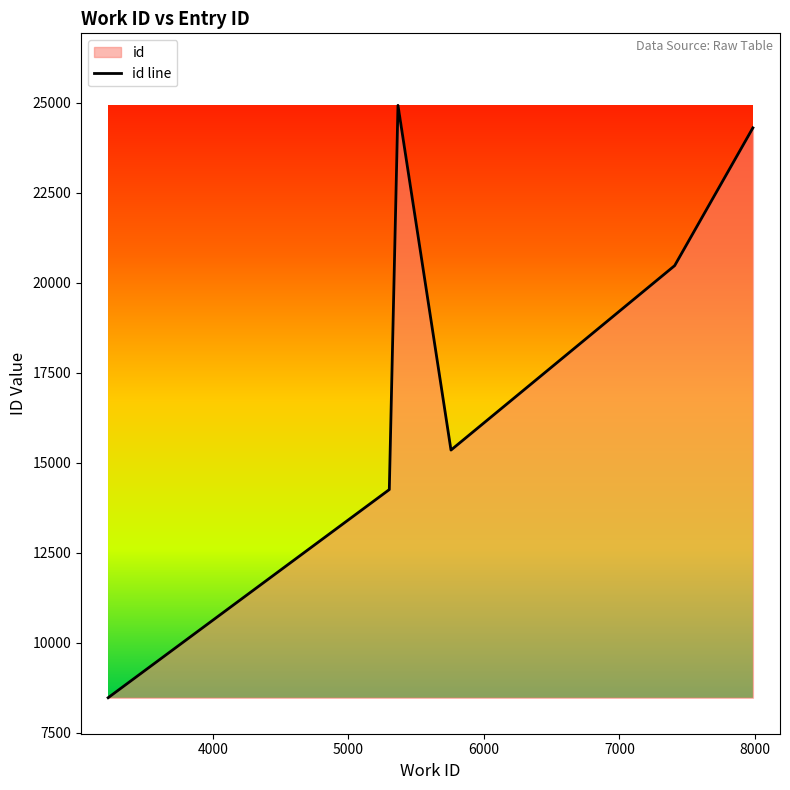

What is the difference between the maximum and minimum values?

16450